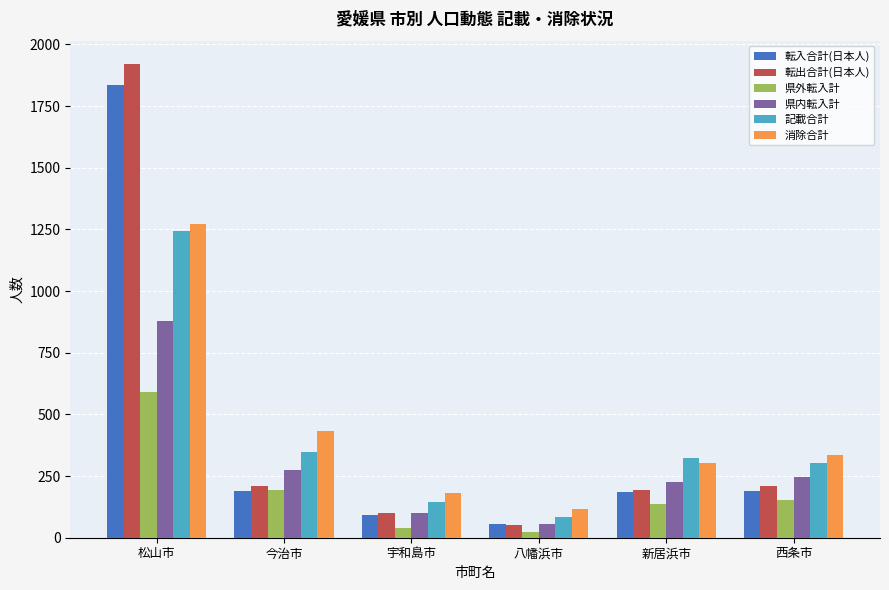

Which category has the highest value in the 県外転入計 series?

松山市